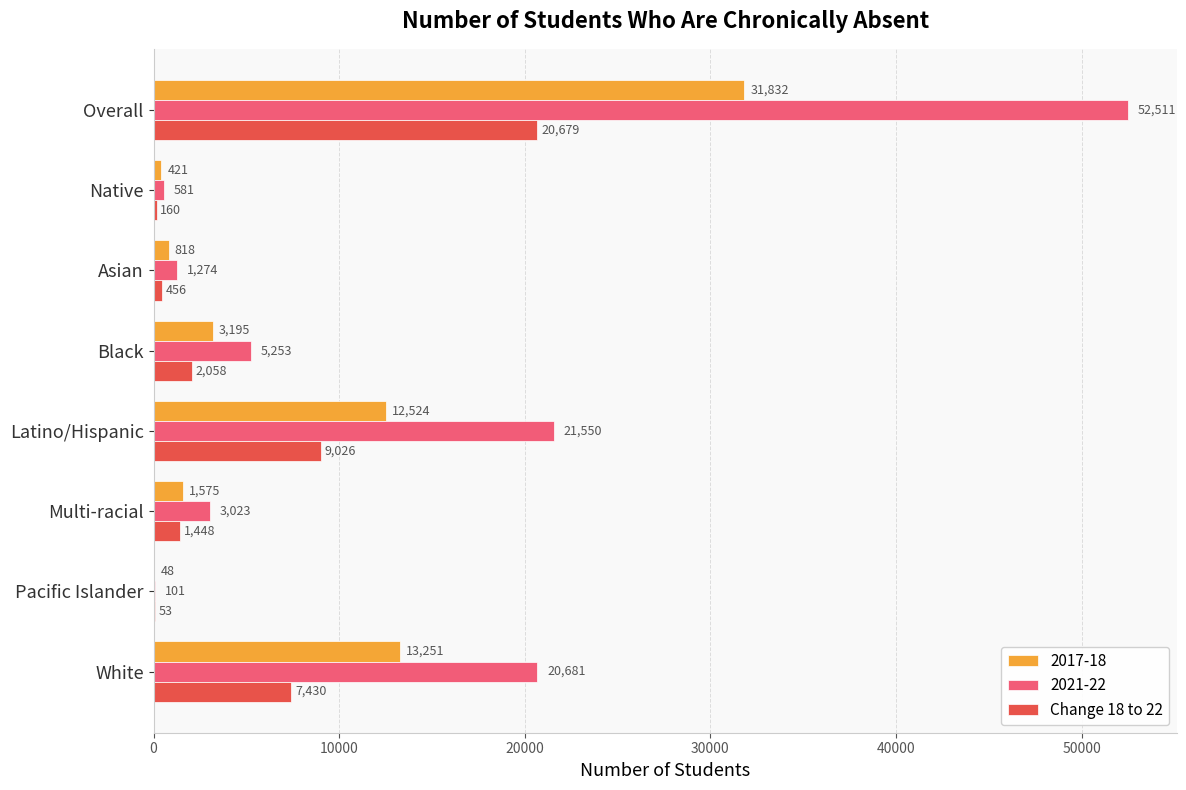

Is it true that 2021-22 equals 21550 at Latino/Hispanic?

True